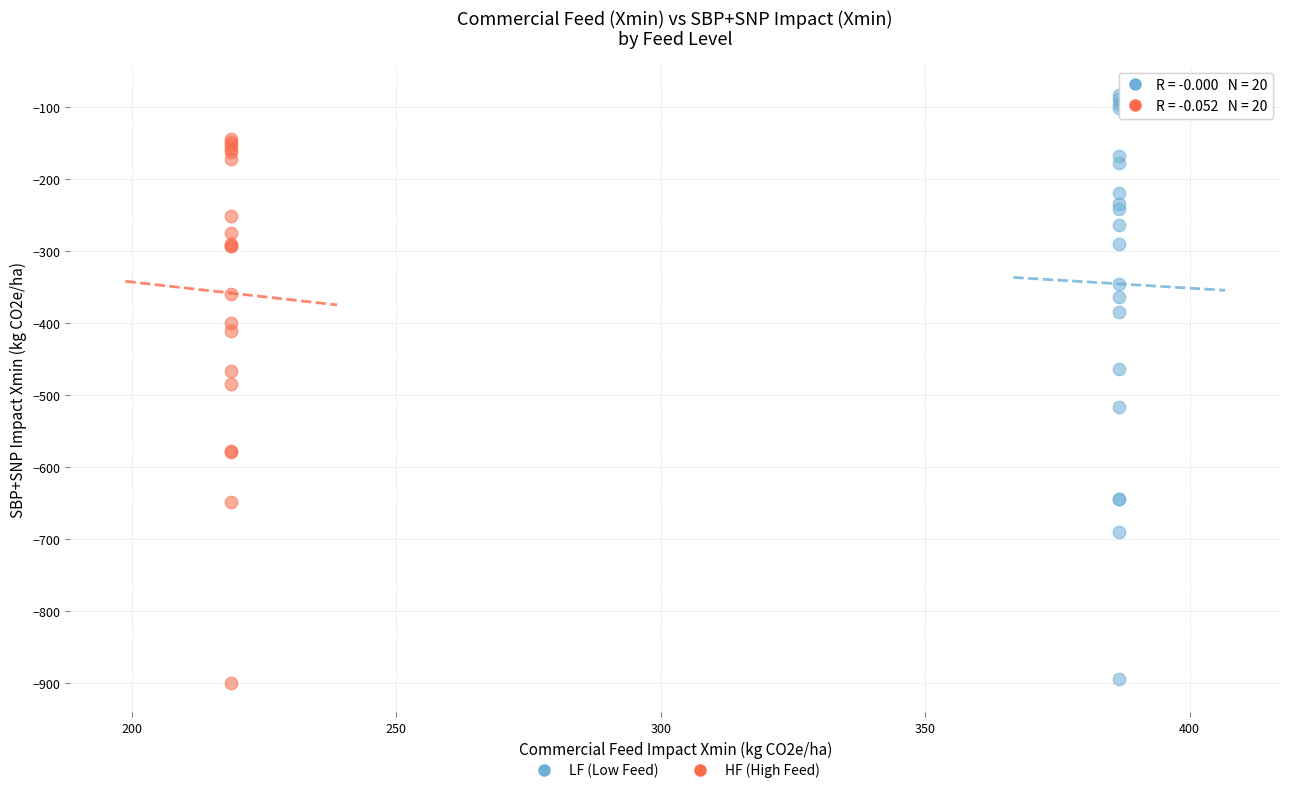

Which series reaches the maximum Y coordinate?

LF (Low Feed)